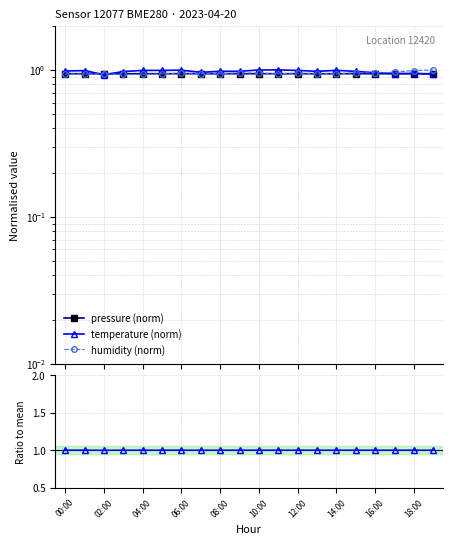

True or false: pressure ratio has a value of 1.0 at 11.

True